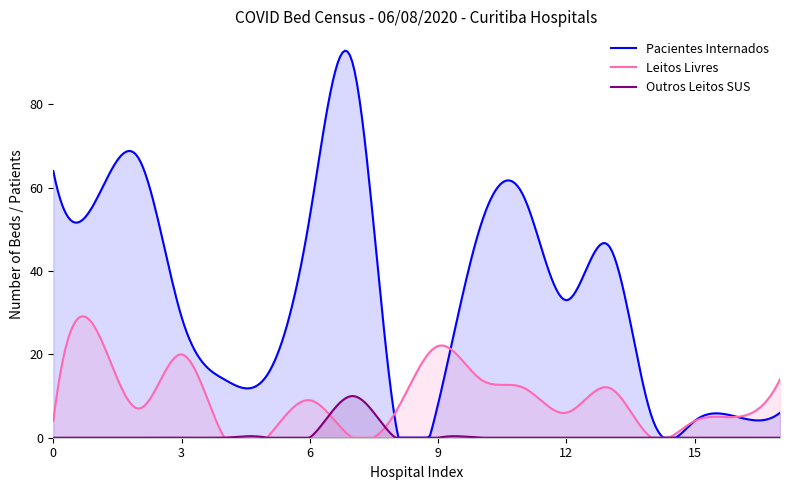

Which series has the largest range (max minus min)?

Pacientes Internados